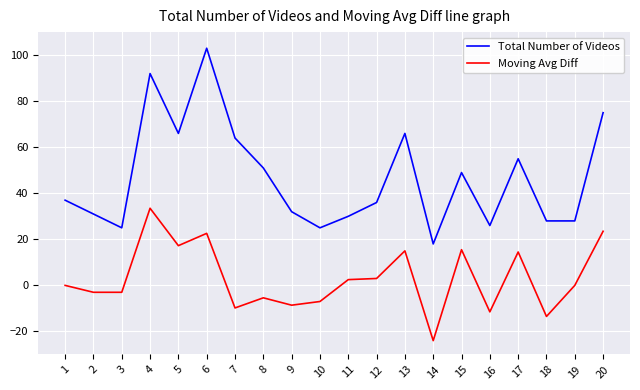

In Total Number of Videos, how many points are lower than both neighbors (excluding endpoints)?

5